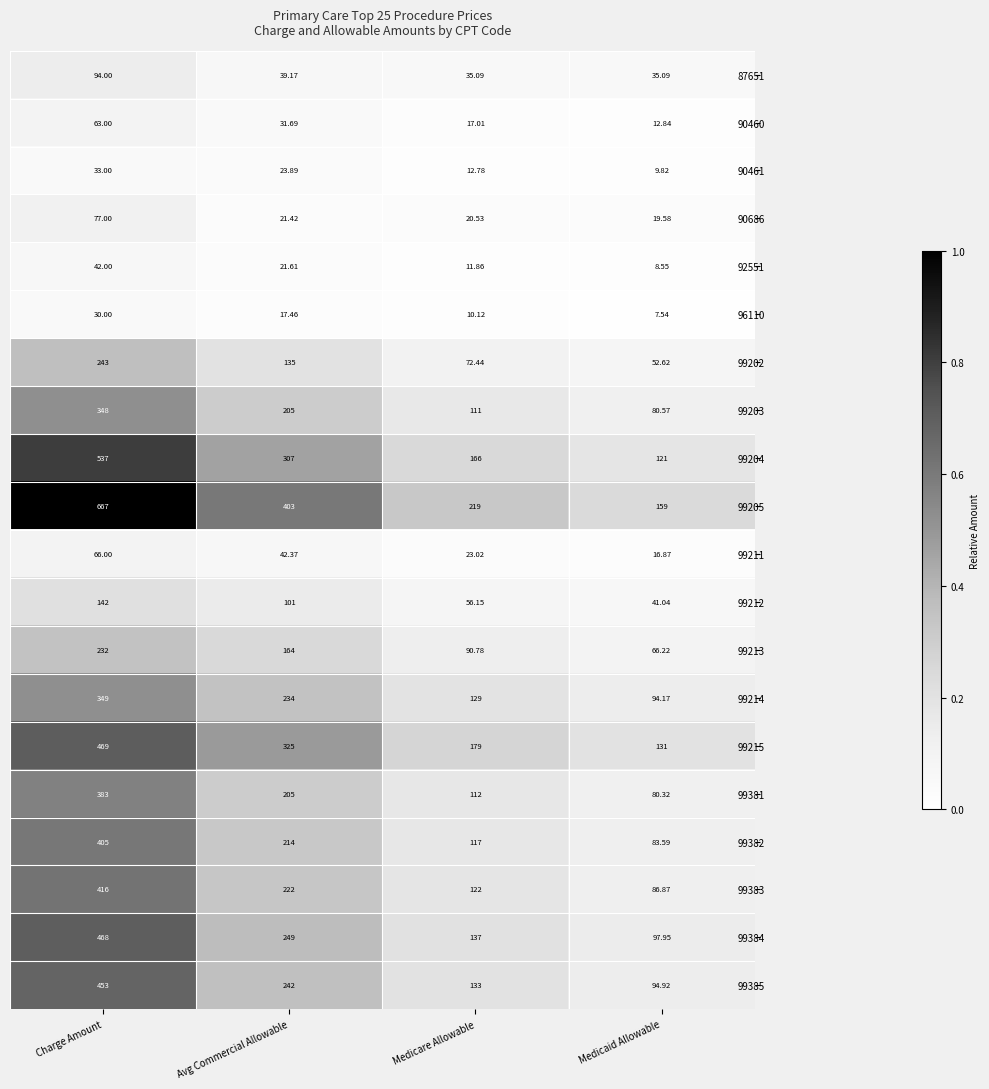

Which series has the largest range (max minus min)?

99205